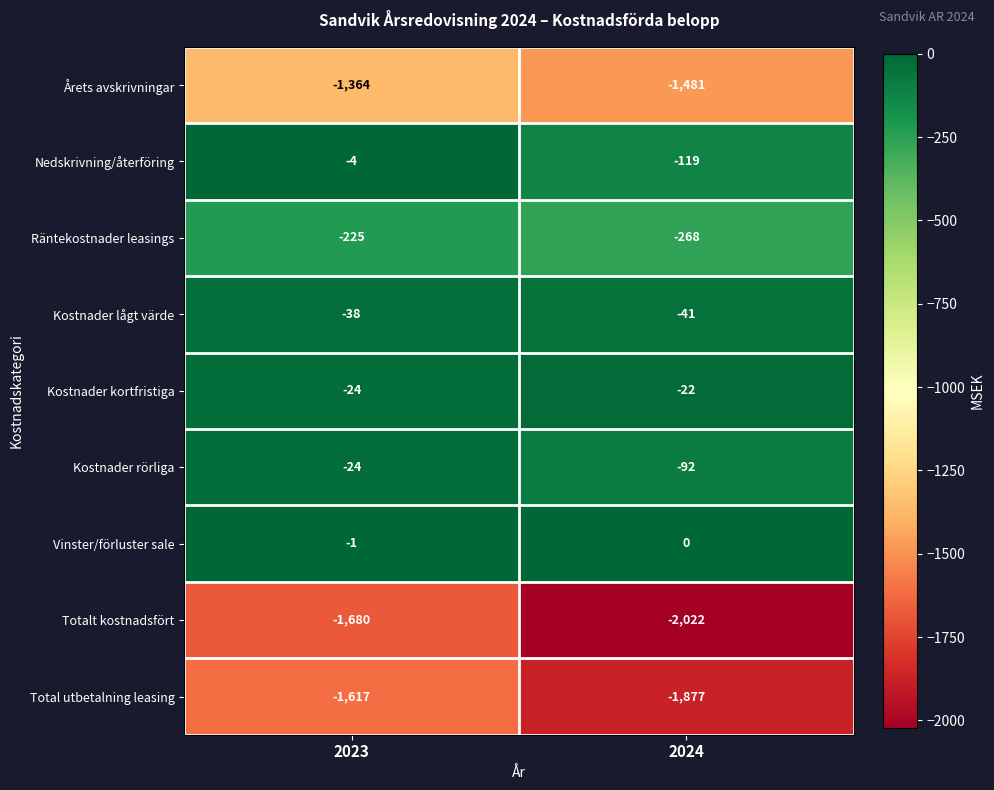

List the labels in order of Räntekostnader leasings value, smallest first.

2024, 2023